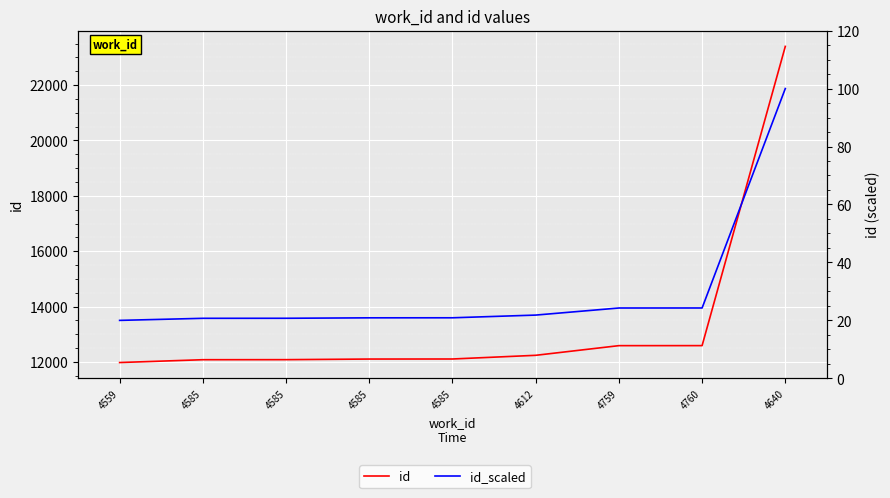

Which series has the largest range (max minus min)?

id